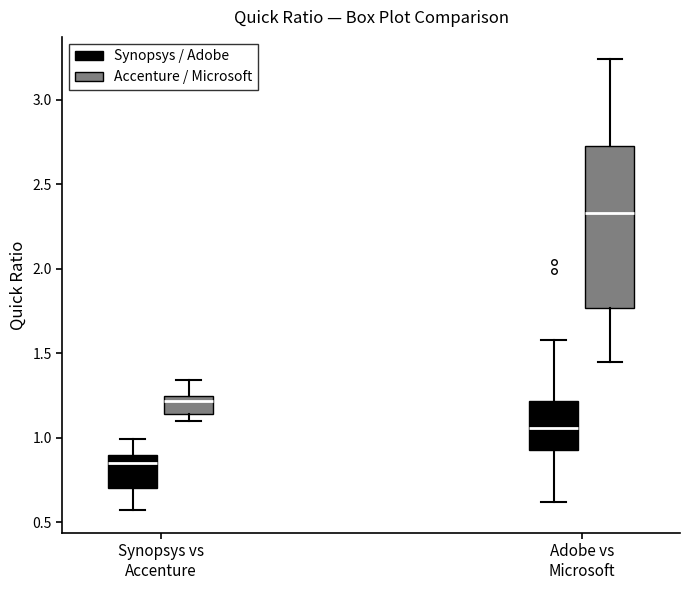

Reading left to right, read every box against the y-axis: the position of its median line, the range the box covers, and the ends of its whiskers. The values are not printed on the chart, so give them approximately, as read against the axis.

Synopsys vs Accenture (Synopsys / Adobe): median 0.85, box 0.70 to 0.90, whiskers 0.55 to 1.00
Synopsys vs Accenture (Accenture / Microsoft): median 1.20, box 1.15 to 1.25, whiskers 1.10 to 1.35
Adobe vs Microsoft (Synopsys / Adobe): median 1.05, box 0.95 to 1.20, whiskers 0.60 to 1.60
Adobe vs Microsoft (Accenture / Microsoft): median 2.35, box 1.75 to 2.75, whiskers 1.45 to 3.25